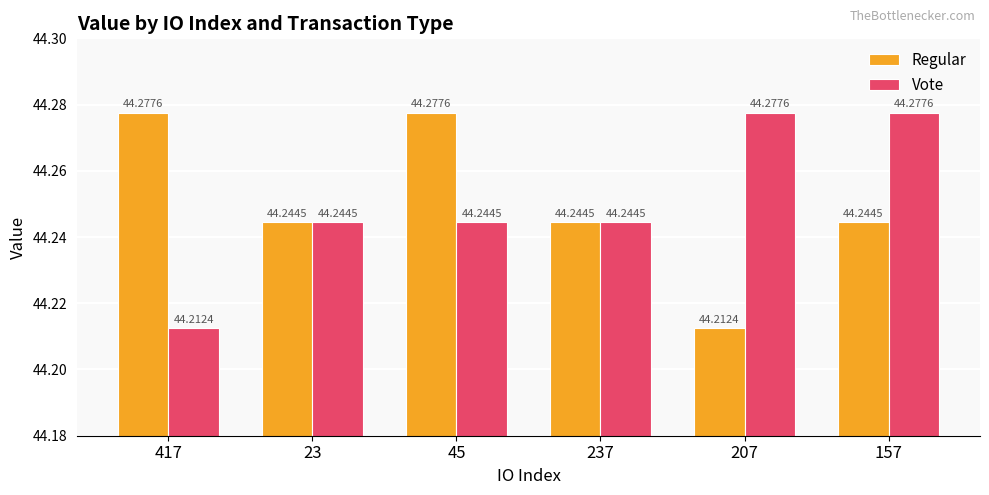

How many categories are shown in the chart?

6